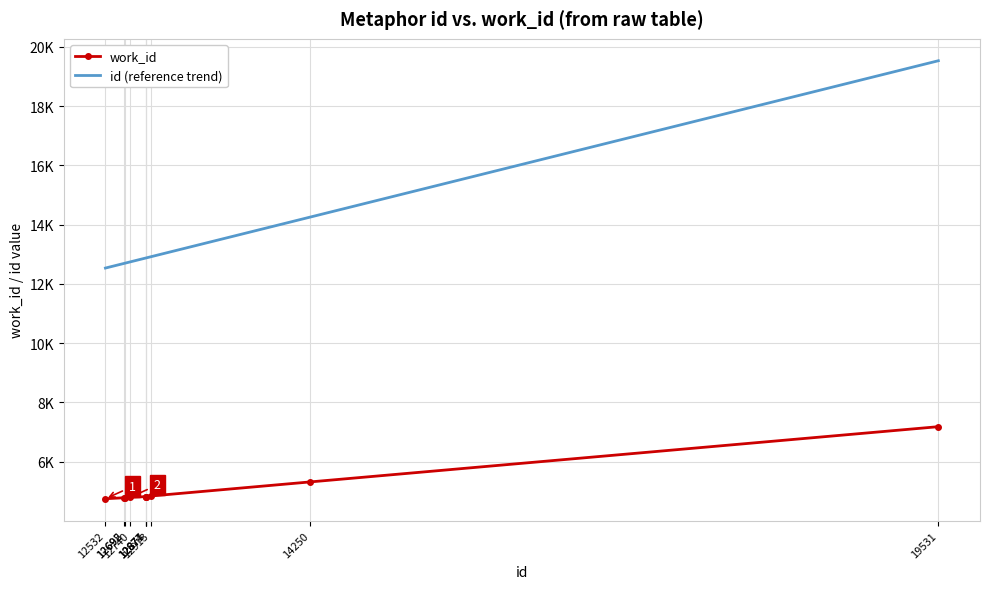

What are all the series names shown in the legend?

work_id, id (reference trend)